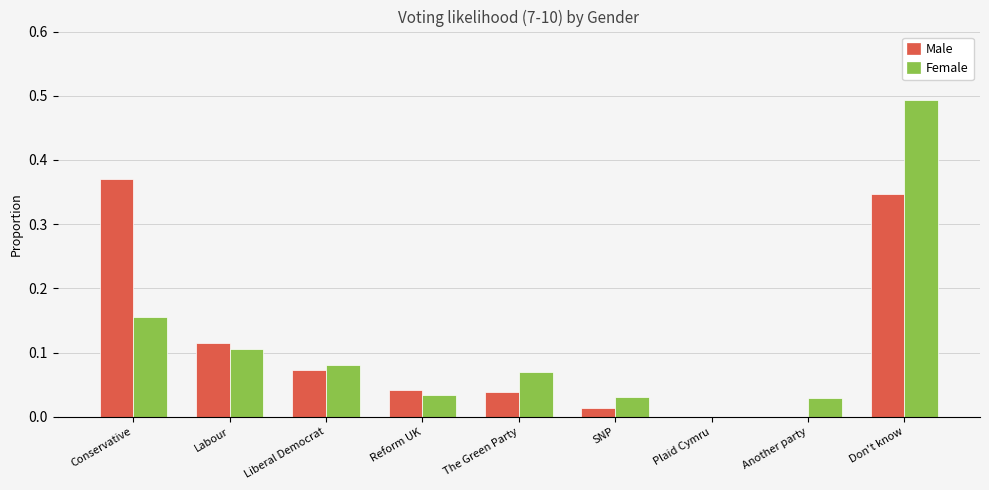

What is the sum of the Female values at Don't know and Liberal Democrat?

0.6